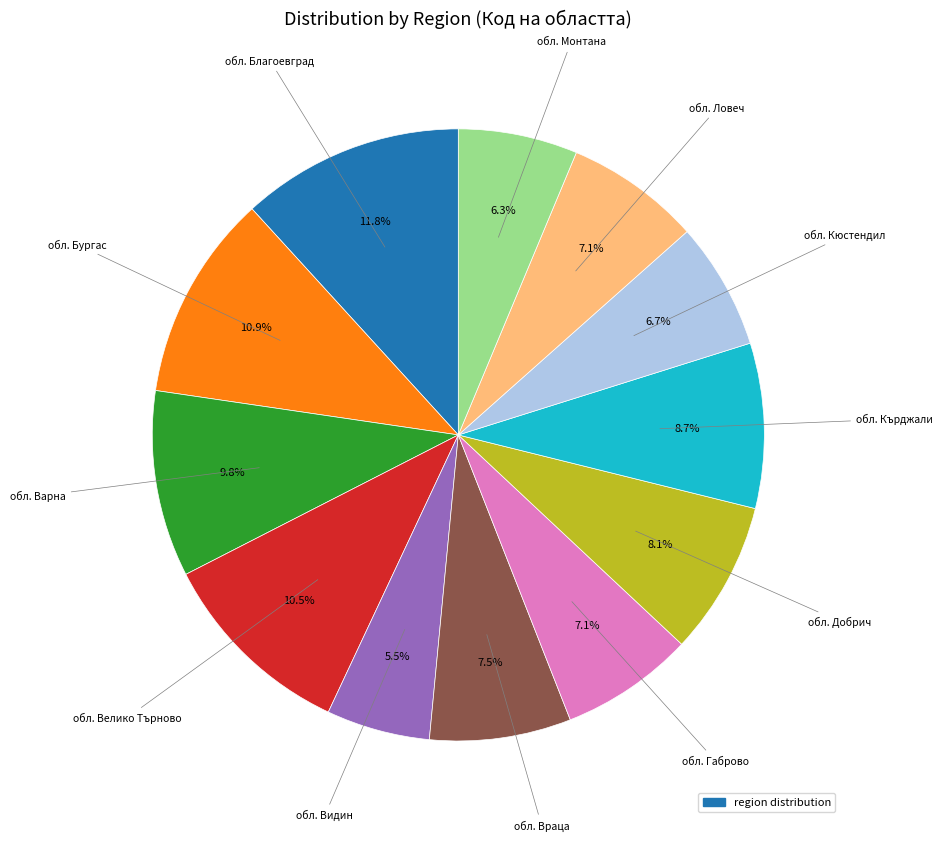

Does any single category account for the majority?

No